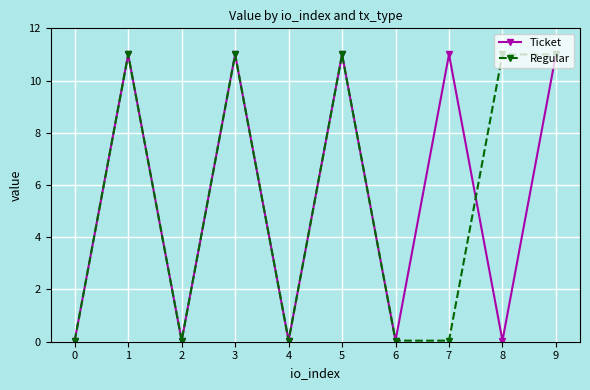

At how many categories does at least one series exceed 1?

6